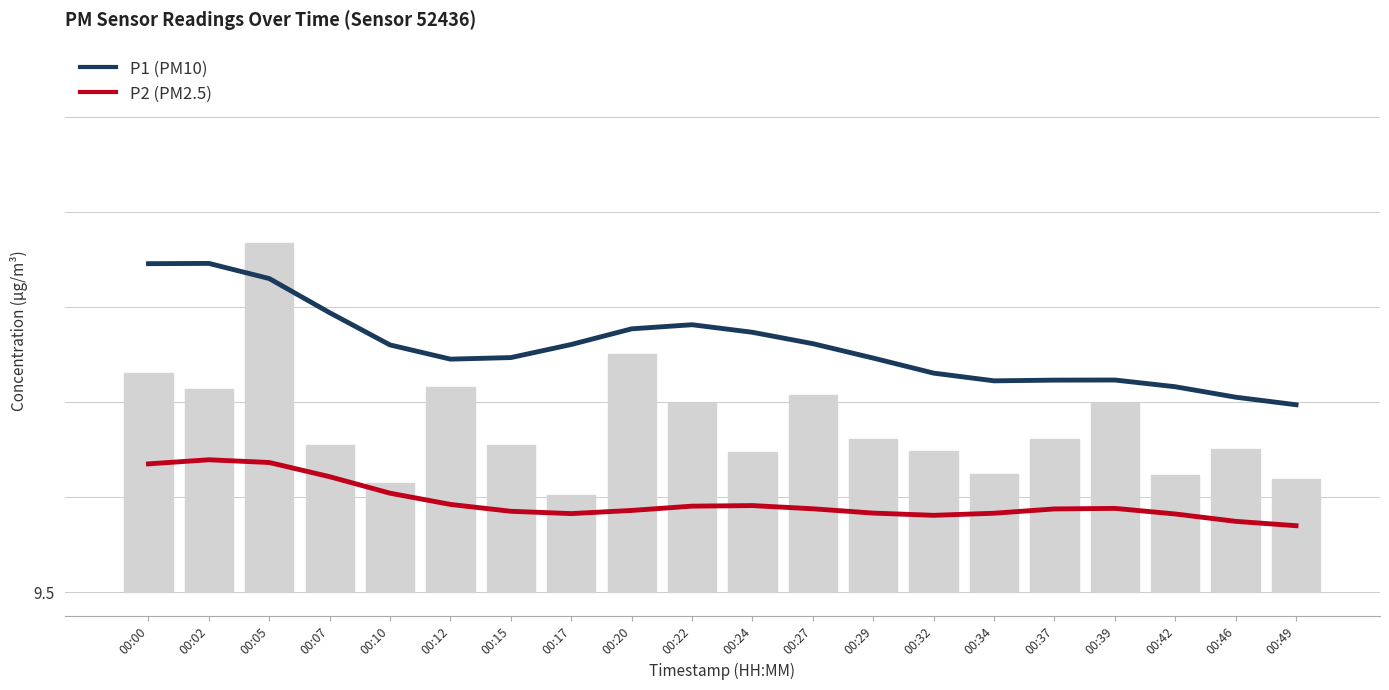

Rank the series by their average value, from lowest to highest.

P2 (PM2.5), P1 (PM10)